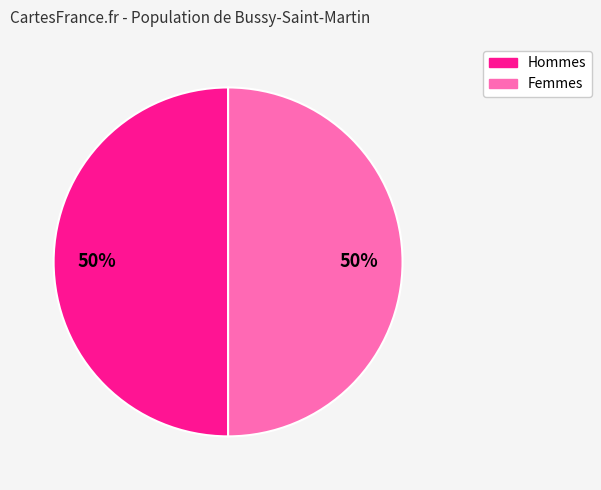

How many slices are in this pie chart?

2